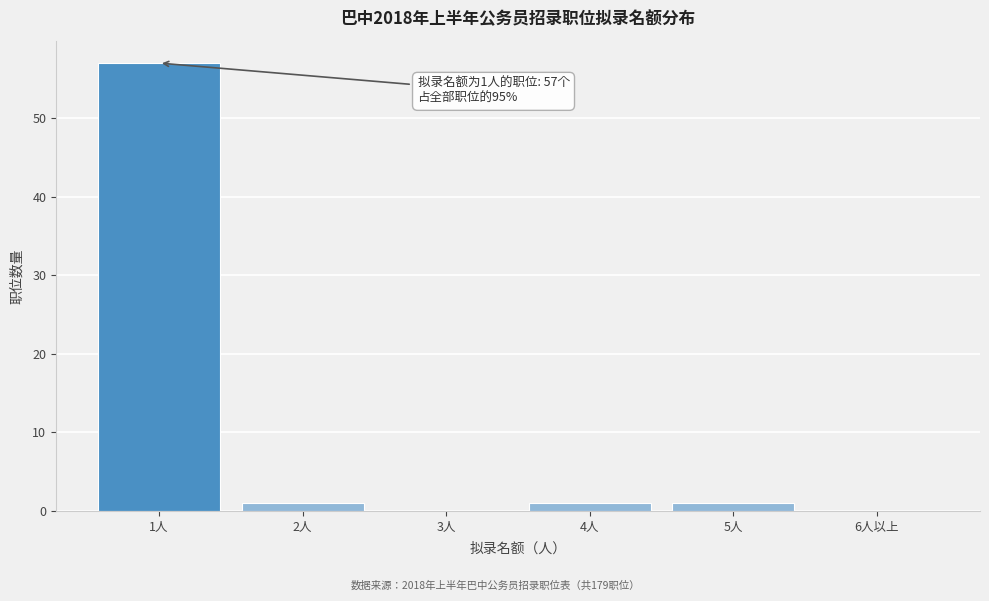

Reading left to right, what are all the values shown in this chart?

1人=57	2人=1	3人=0	4人=1	5人=1	6人以上=0